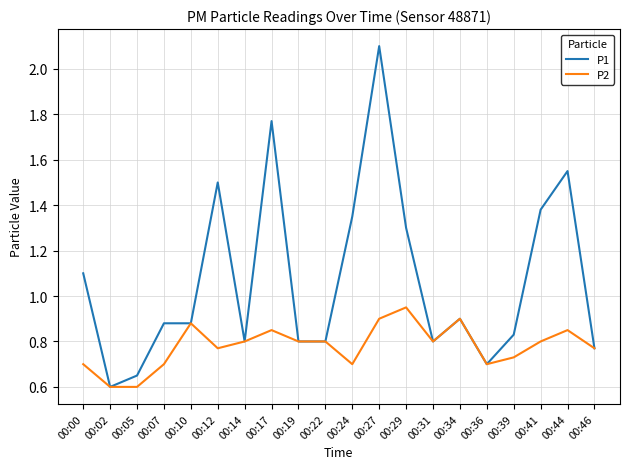

Which series has the largest range (max minus min)?

P1